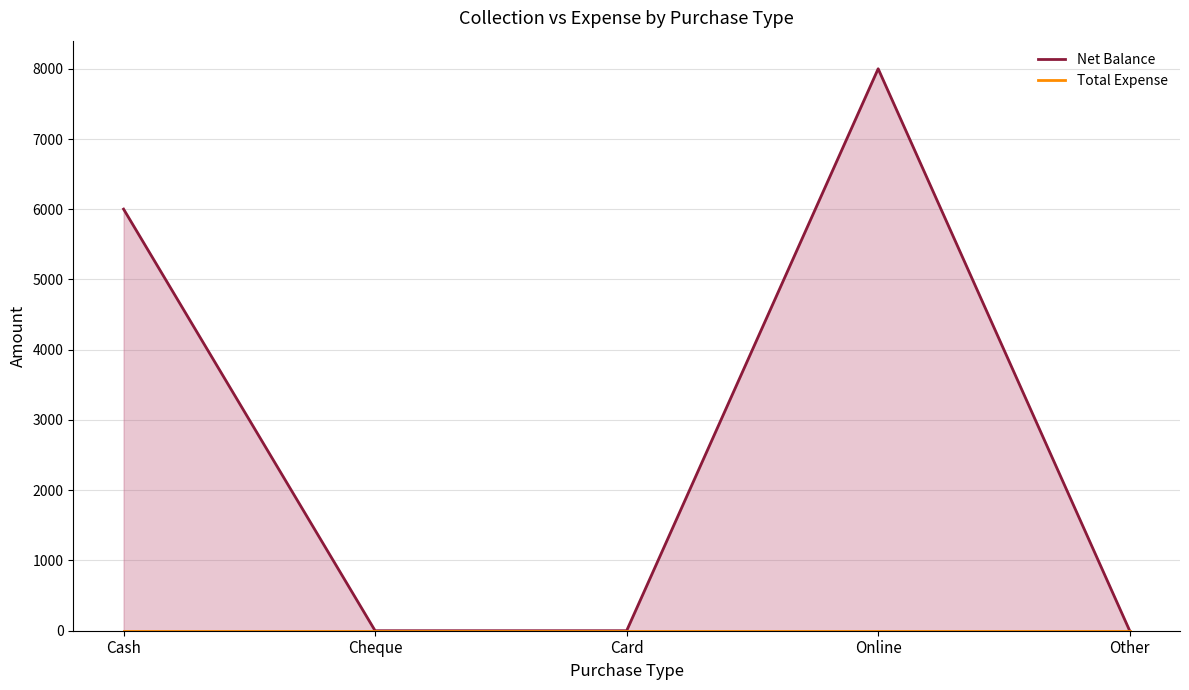

How many interior local peaks does the Net Balance series have?

1